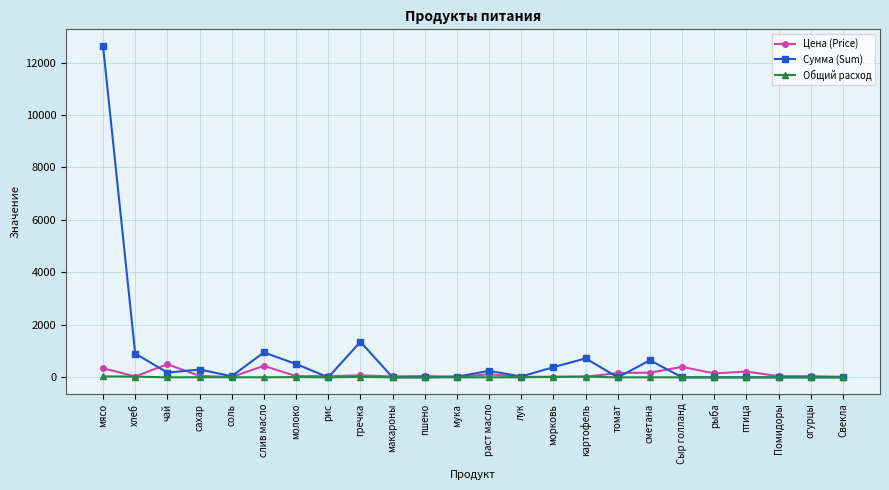

True or false: Цена (Price) has more than 2 interior local peaks.

True